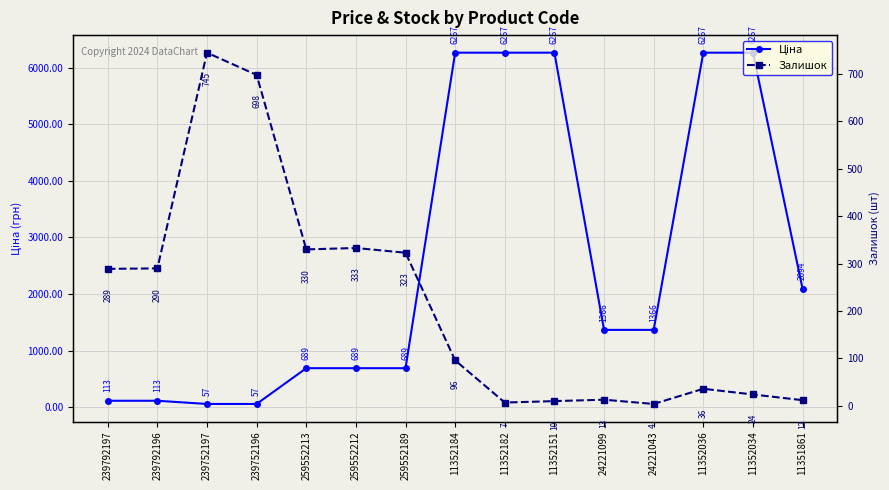

Which series has the largest total across all categories?

Ціна